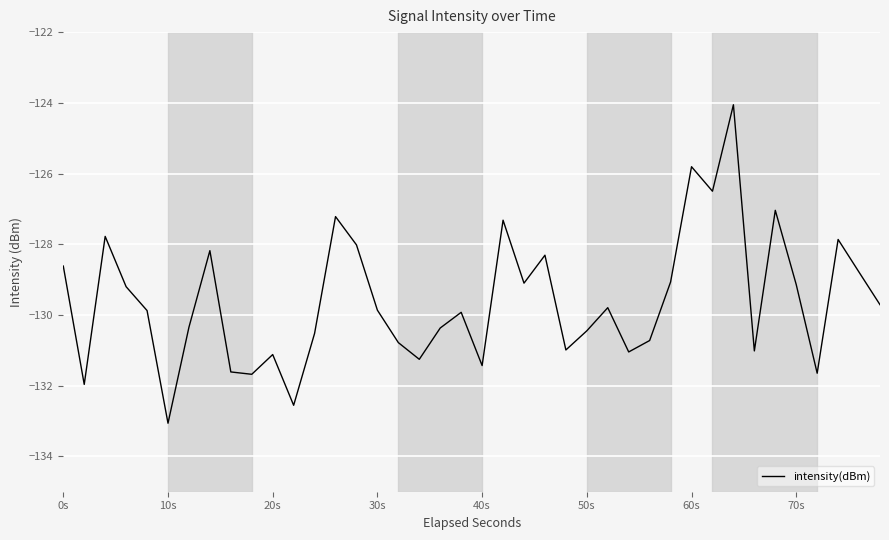

What is the difference between the maximum and minimum values?

9.0